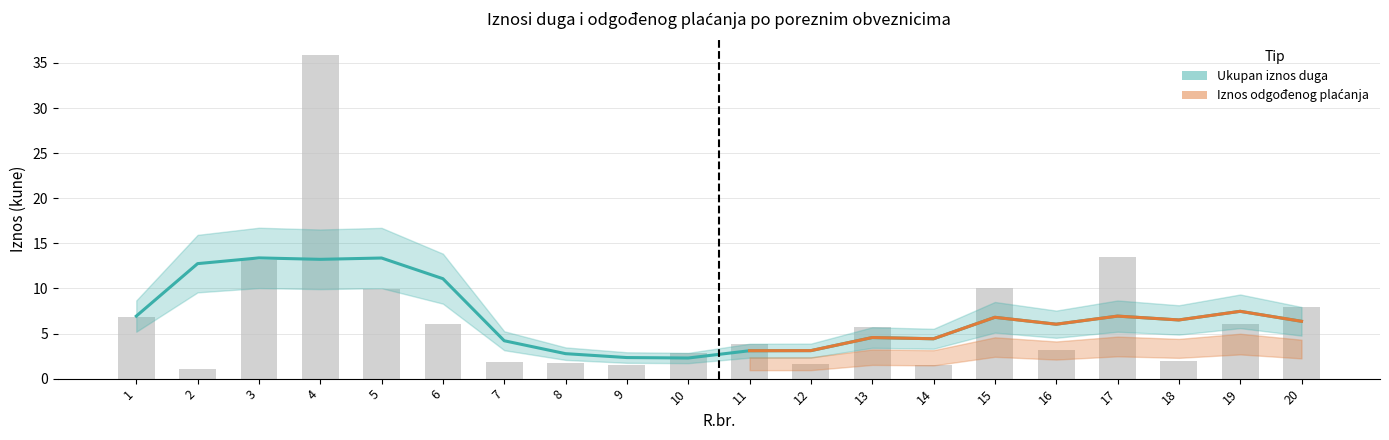

Reading left to right, what are all the values shown in this chart?

1=6.8	2=1.1	3=13.2	4=35.9	5=10.0	6=6.0	7=1.8	8=1.7	9=1.5	10=2.8	11=3.9	12=1.6	13=5.7	14=1.5	15=10.1	16=3.2	17=13.5	18=1.9	19=6.0	20=8.0